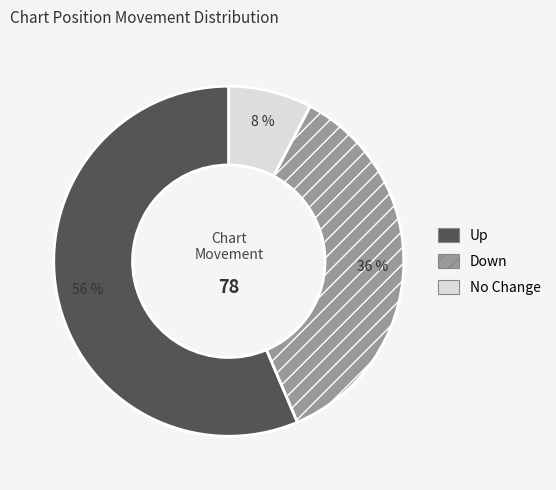

To the nearest percent, what is the average slice percentage?

33%